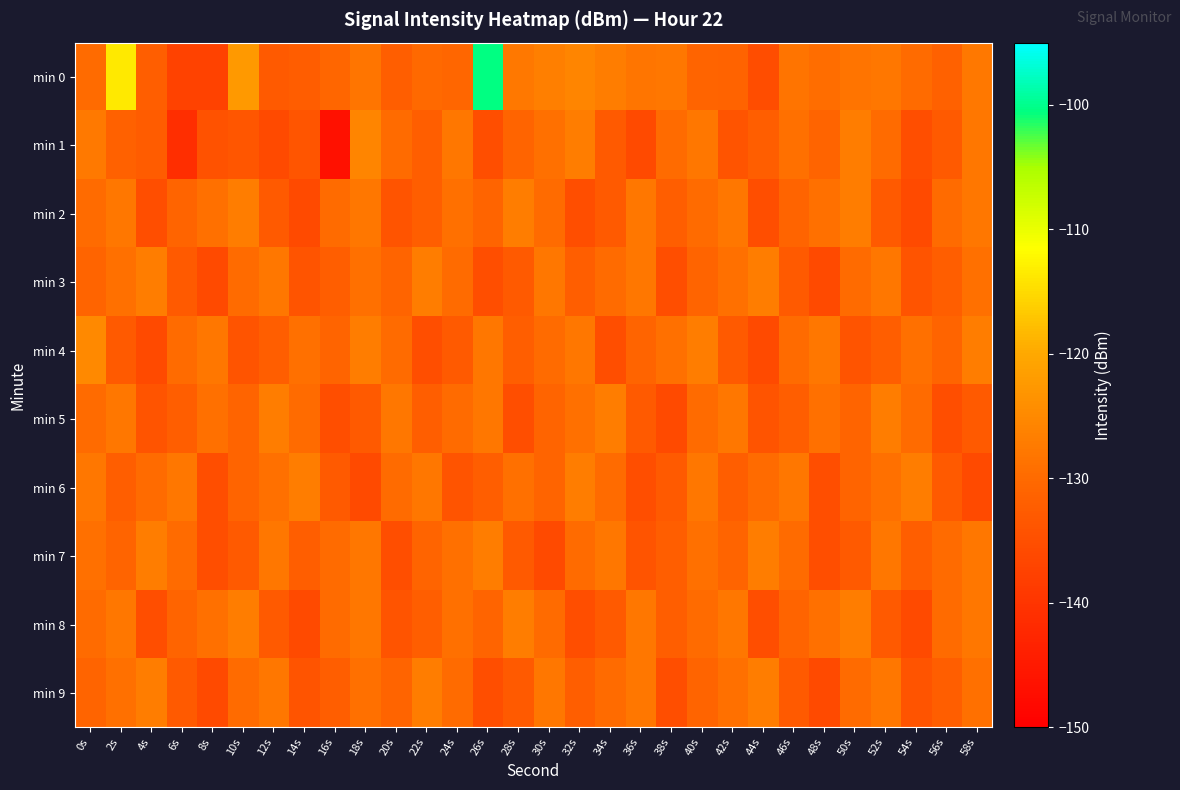

At which category is the sum across all series the highest?

26s